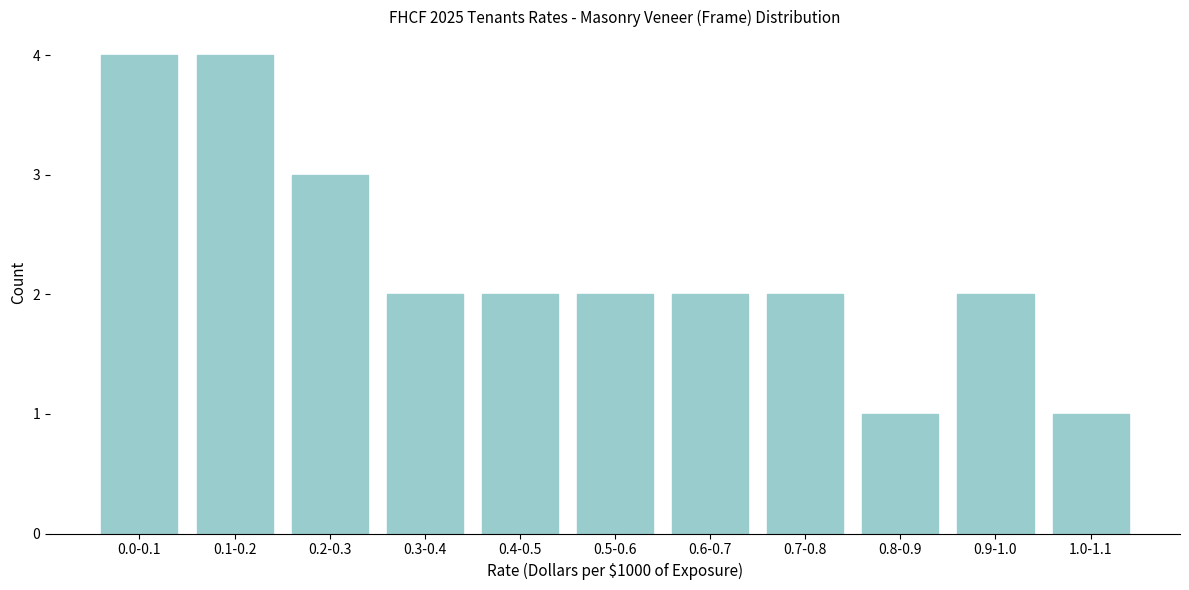

Reading left to right, extract all data points from this chart.

0.0-0.1=4	0.1-0.2=4	0.2-0.3=3	0.3-0.4=2	0.4-0.5=2	0.5-0.6=2	0.6-0.7=2	0.7-0.8=2	0.8-0.9=1	0.9-1.0=2	1.0-1.1=1